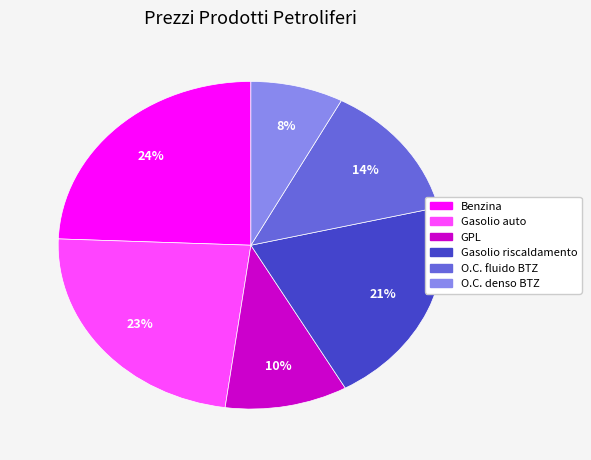

Rank the categories by value from lowest to highest.

O.C. denso BTZ, GPL, O.C. fluido BTZ, Gasolio riscaldamento, Gasolio auto, Benzina